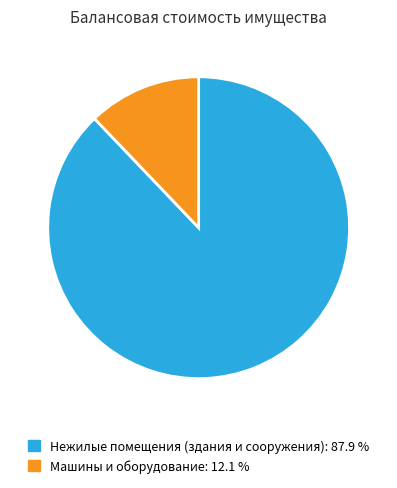

Which slice is the largest?

Нежилые помещения (здания и сооружения)